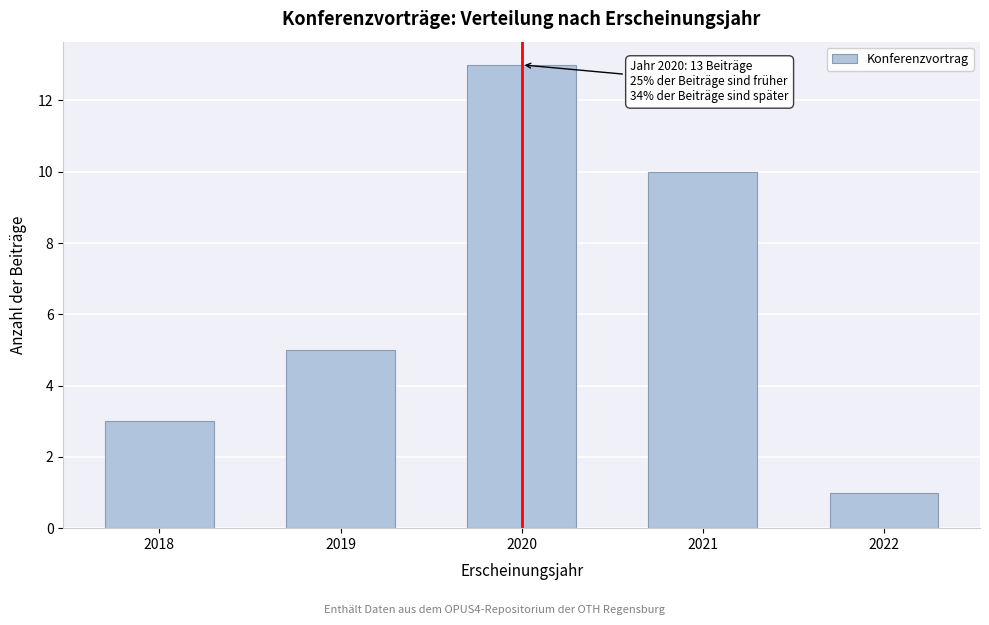

Reading left to right, transcribe all the data shown in this chart.

3	5	13	10	1